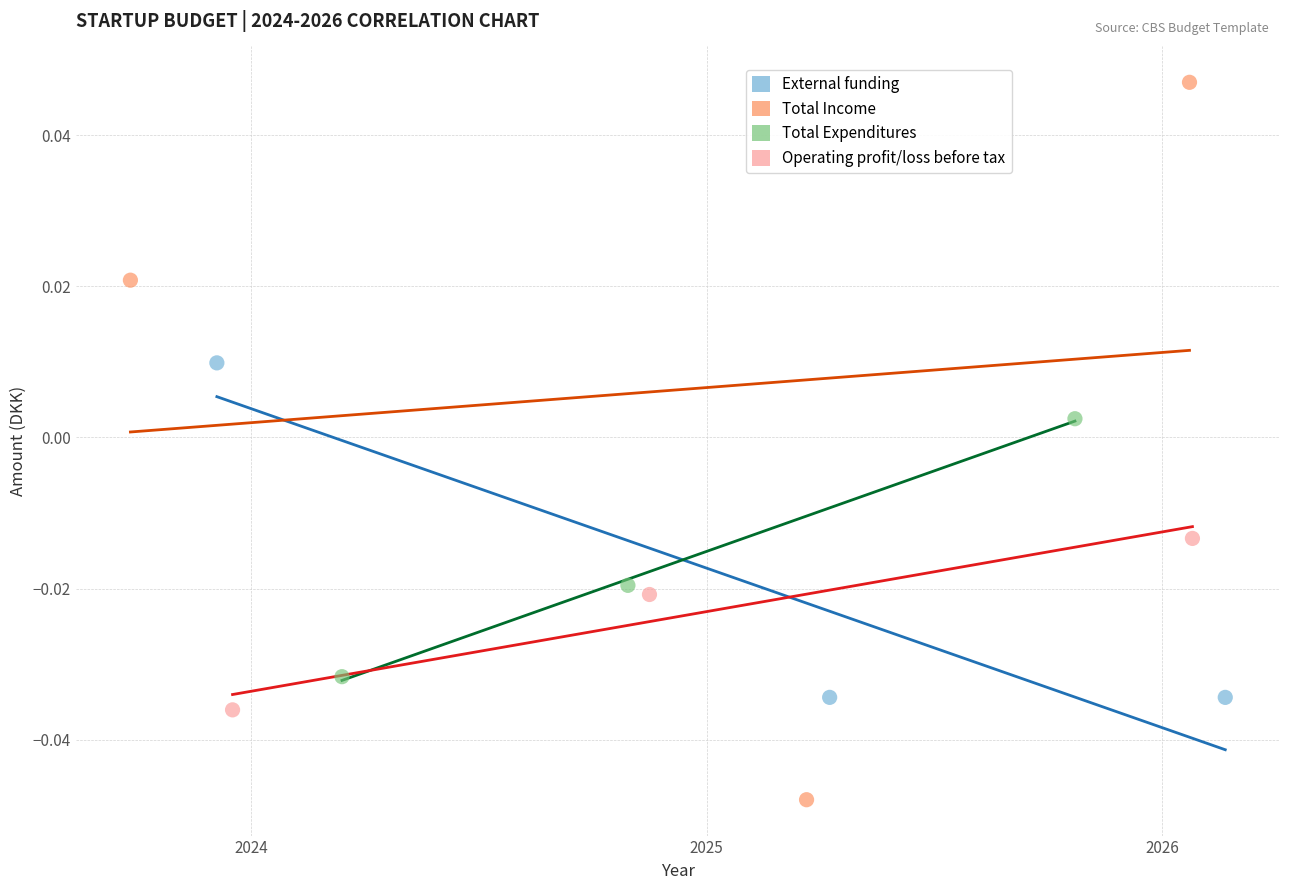

Which series has the largest Y range (max minus min)?

Total Income